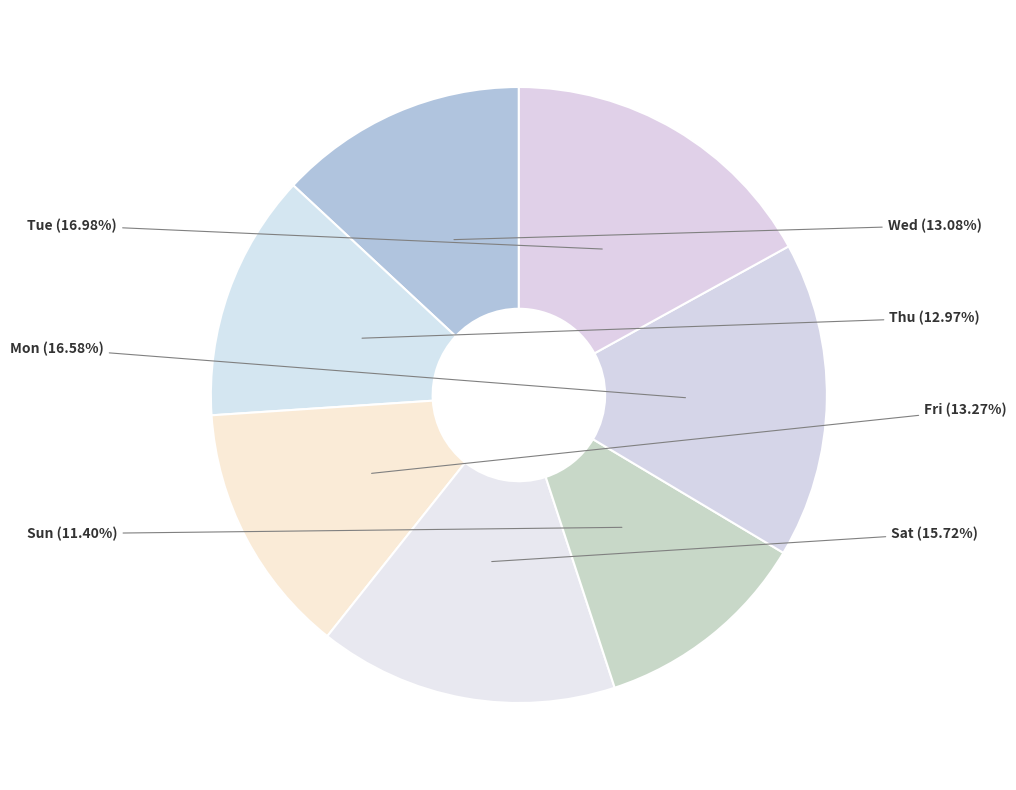

Is there any slice that represents more than half of the pie?

No